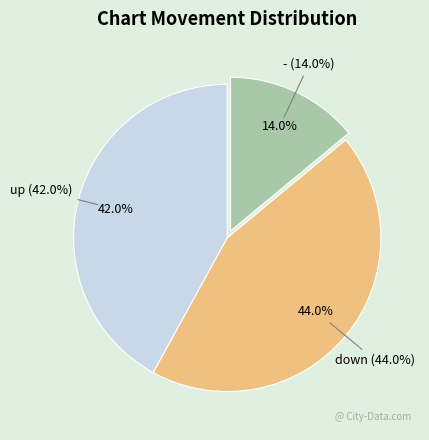

How many segments does this pie chart have?

3